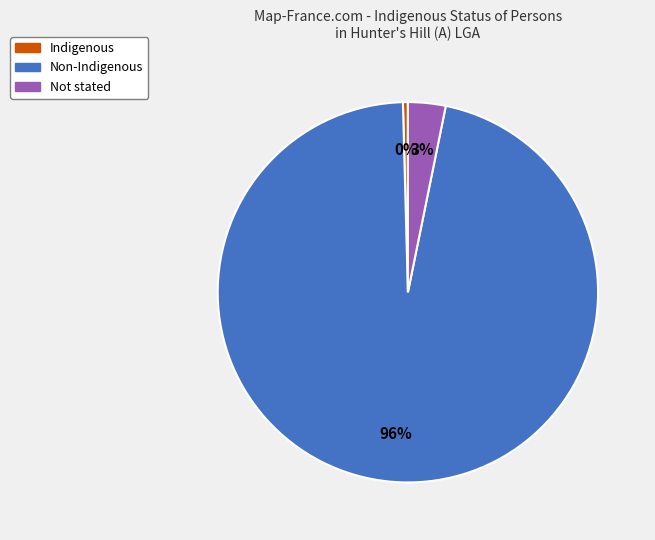

Which slice is the smallest?

Indigenous